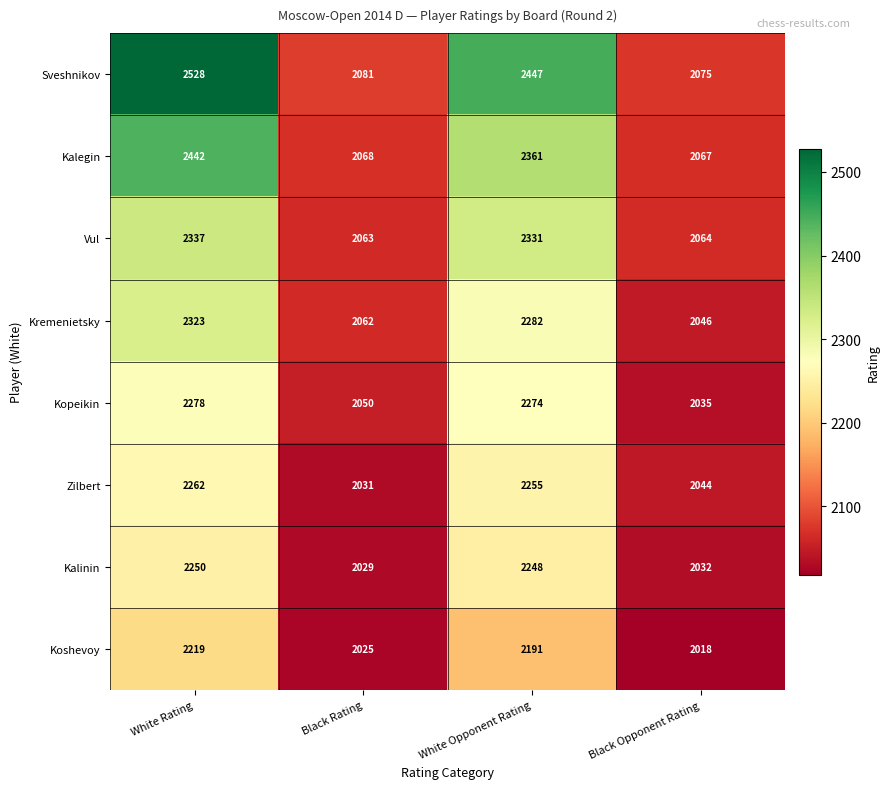

Read the Zilbert value at White Rating.

2262